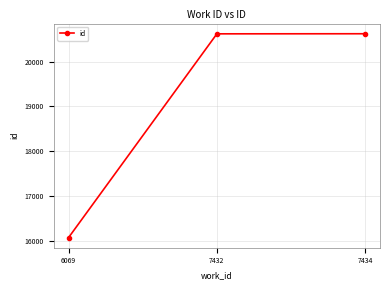

What is the sum of the values at 6069 and 7432?

36692